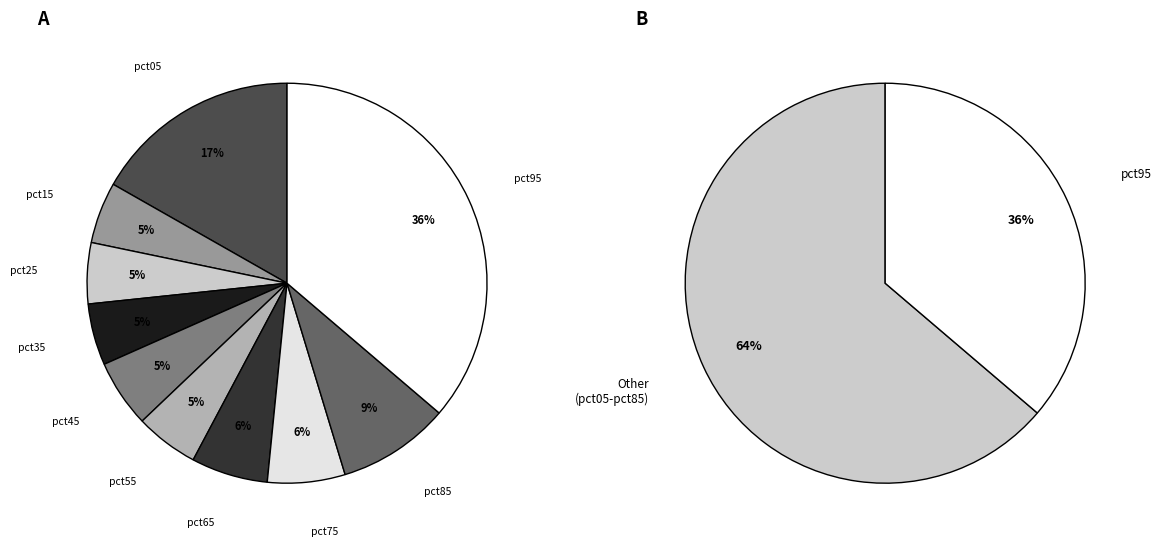

How many slices are in this pie chart?

10